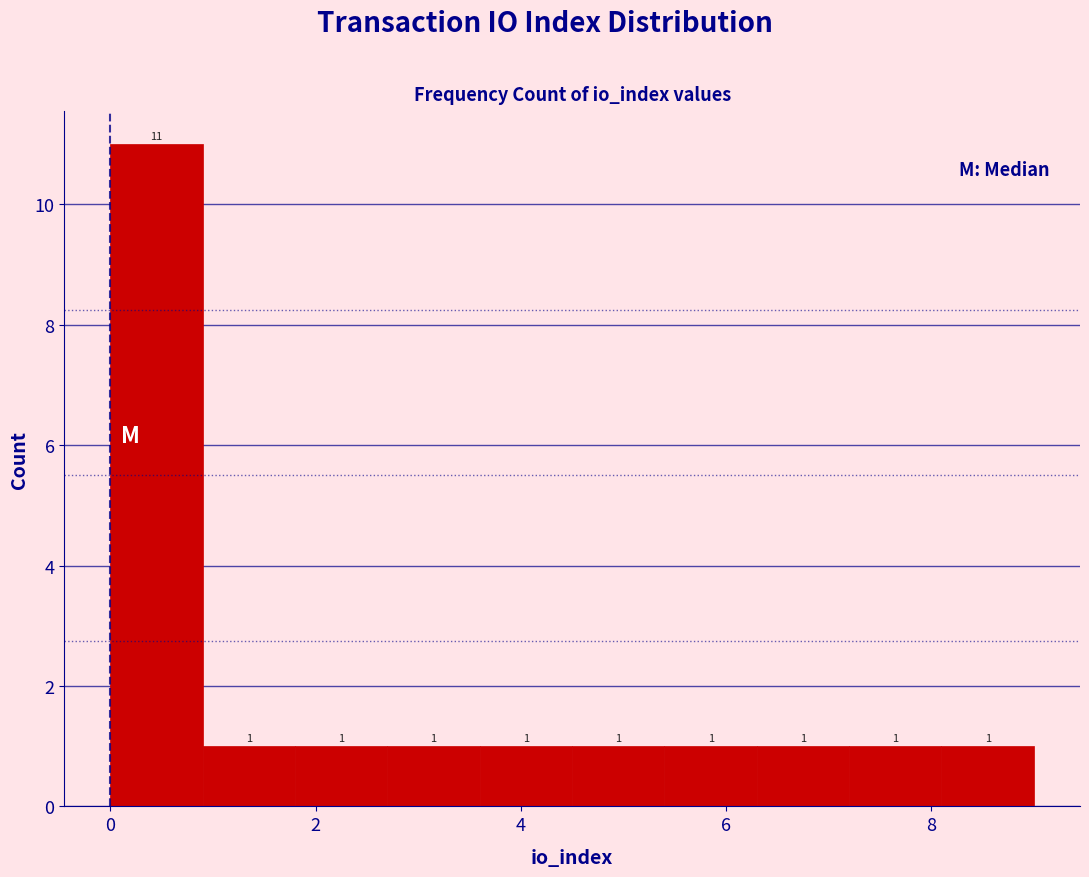

Reading left to right, transcribe this chart: for each bar, give the range it covers on the x-axis and its height. The bar edges are not printed on the chart, so give them approximately, as read against the axis.

0.0 to 0.9: 11
0.9 to 1.8: 1
1.8 to 2.7: 1
2.7 to 3.6: 1
3.6 to 4.5: 1
4.5 to 5.4: 1
5.4 to 6.3: 1
6.3 to 7.2: 1
7.2 to 8.1: 1
8.1 to 9.0: 1